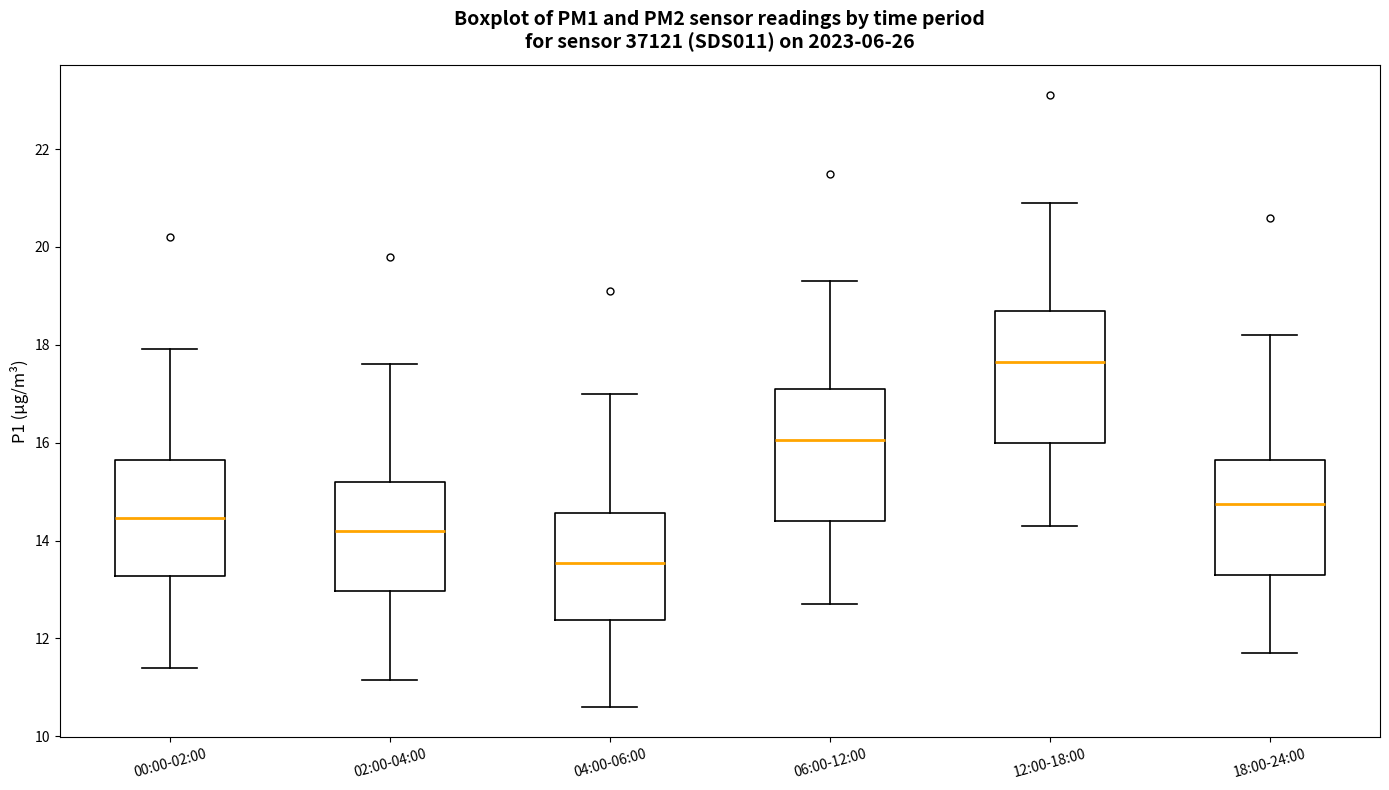

Reading left to right, transcribe this box plot: for each box, give where its median line is, the range the box spans, and where its two whiskers end, as read against the y-axis. The values are not printed on the chart, so give them approximately, as read against the axis.

00:00-02:00: median 14.4, box 13.2 to 15.6, whiskers 11.4 to 18.0
02:00-04:00: median 14.2, box 13.0 to 15.2, whiskers 11.2 to 17.6
04:00-06:00: median 13.6, box 12.4 to 14.6, whiskers 10.6 to 17.0
06:00-12:00: median 16.0, box 14.4 to 17.2, whiskers 12.8 to 19.4
12:00-18:00: median 17.6, box 16.0 to 18.8, whiskers 14.4 to 21.0
18:00-24:00: median 14.8, box 13.4 to 15.6, whiskers 11.8 to 18.2